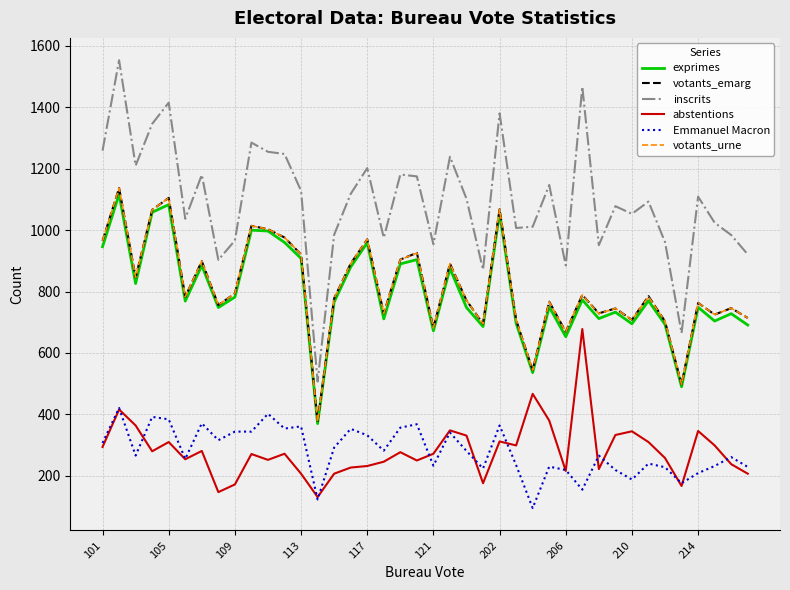

Which series has the widest spread of values?

inscrits